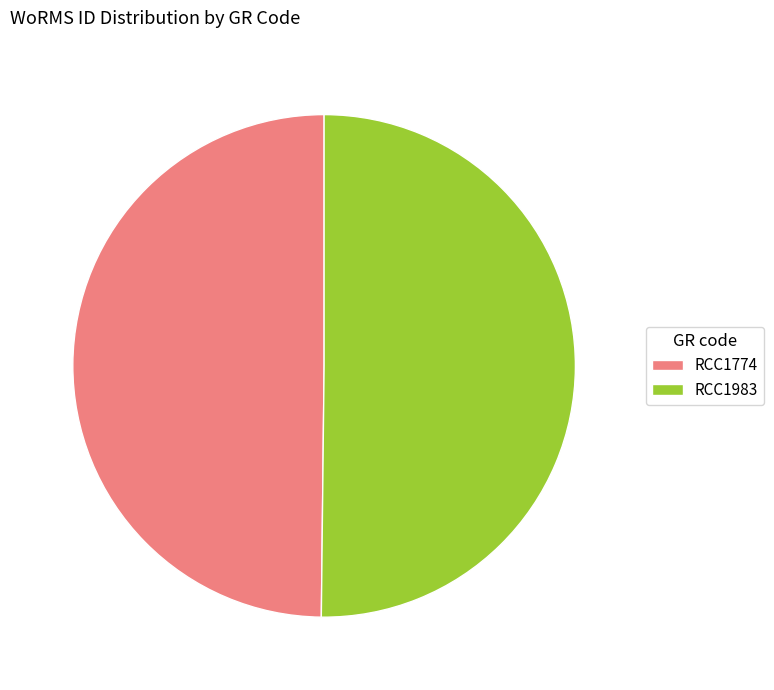

Do RCC1983 and RCC1774 together represent more than half of the pie?

Yes